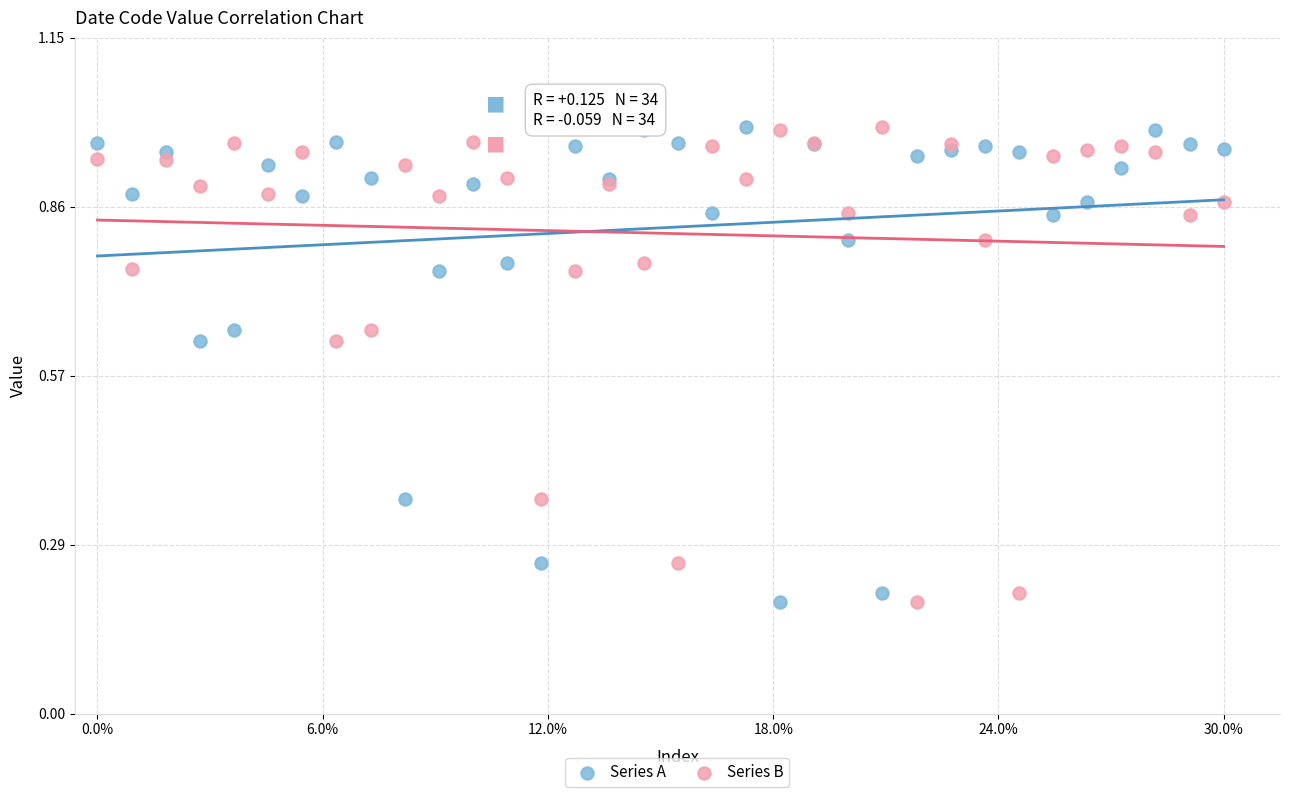

What are all the series names shown in the legend?

Series A, Series B